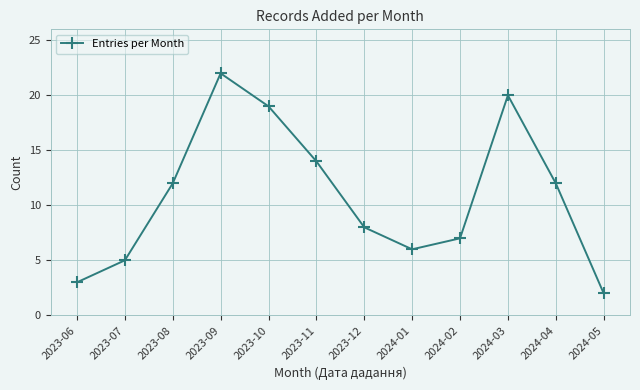

What is the sum of all values?

130